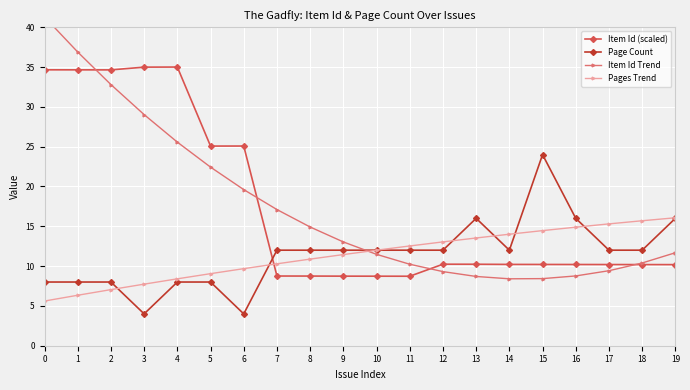

What is the difference between the Pages Trend values at 11 and 18?

3.2